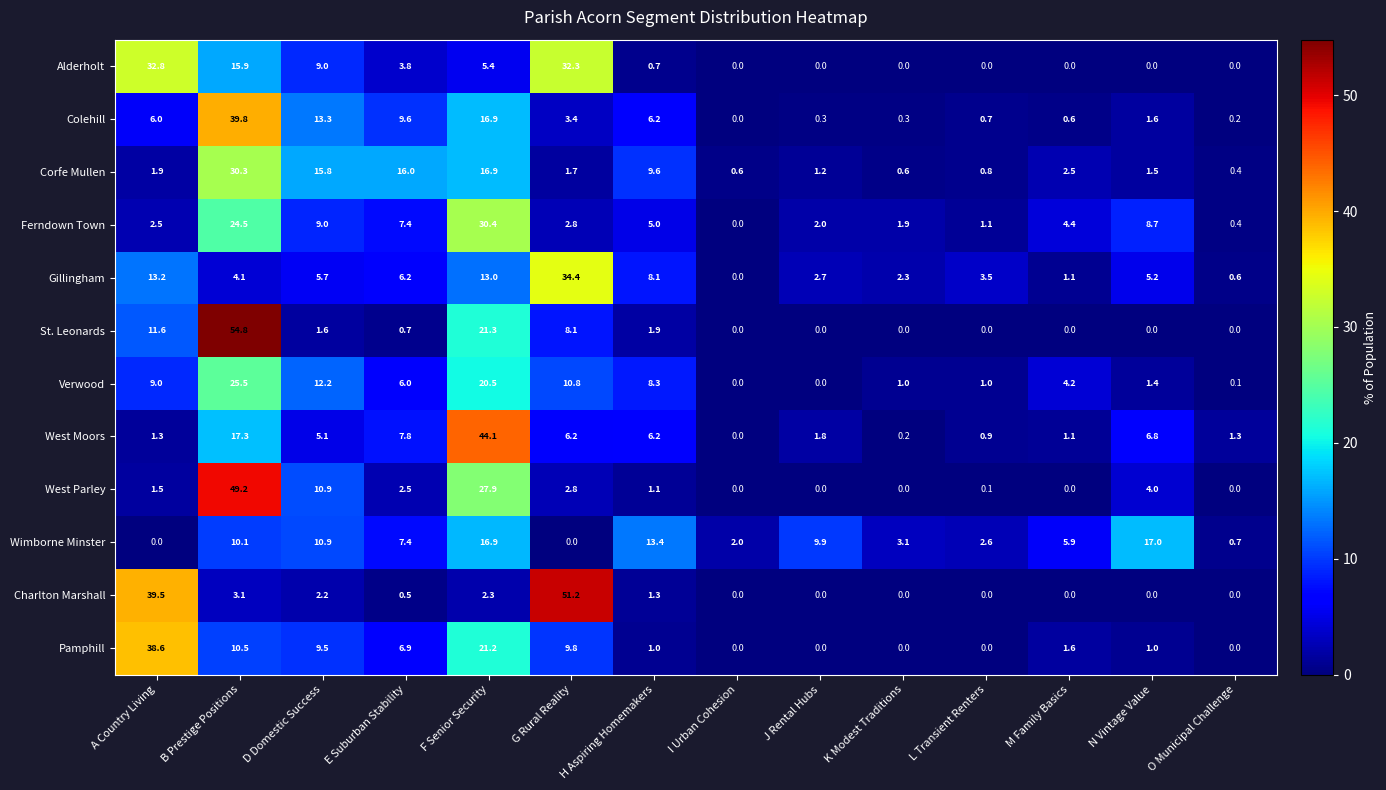

What is the maximum value for Pamphill?

38.6